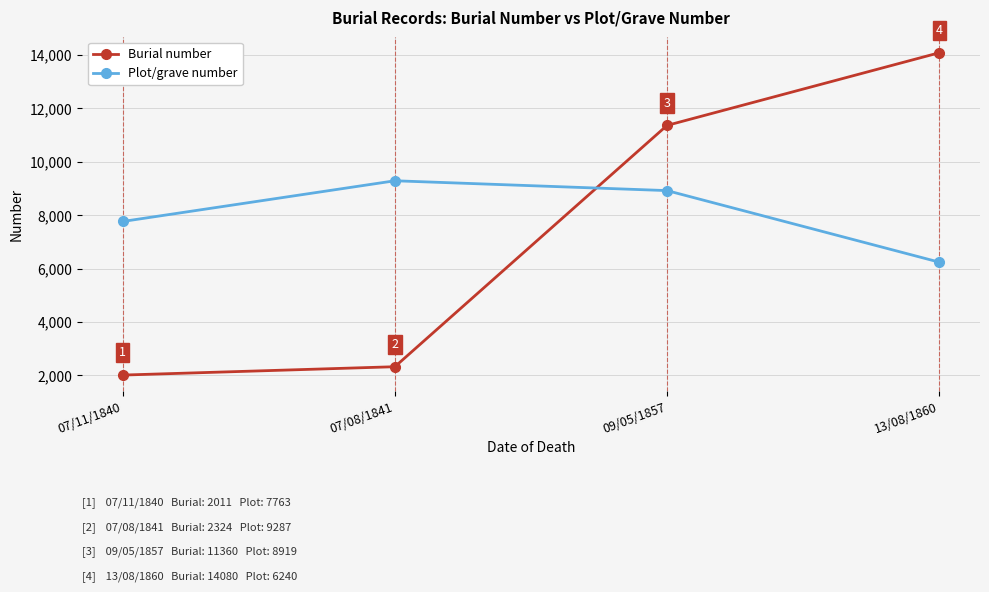

How many times do Burial number and Plot/grave number cross each other?

1